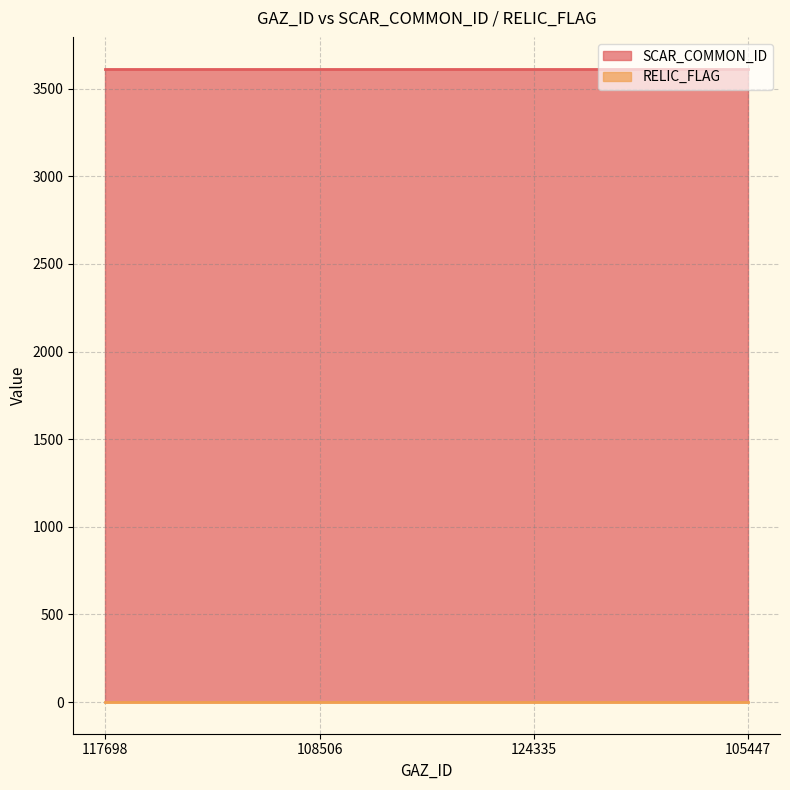

What is the label of the 1st point from the left?

117698